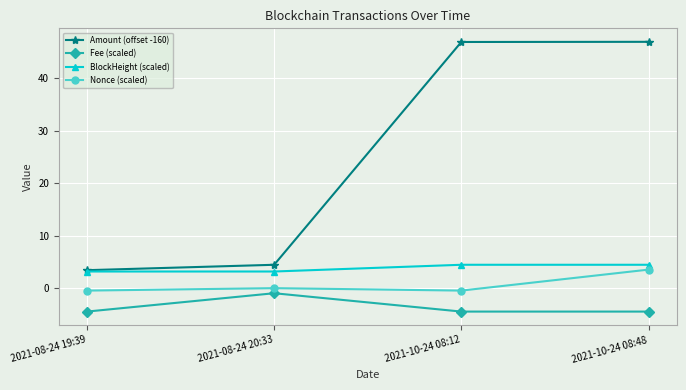

What is the difference between the maximum and minimum values in the Nonce (scaled) series?

4.0